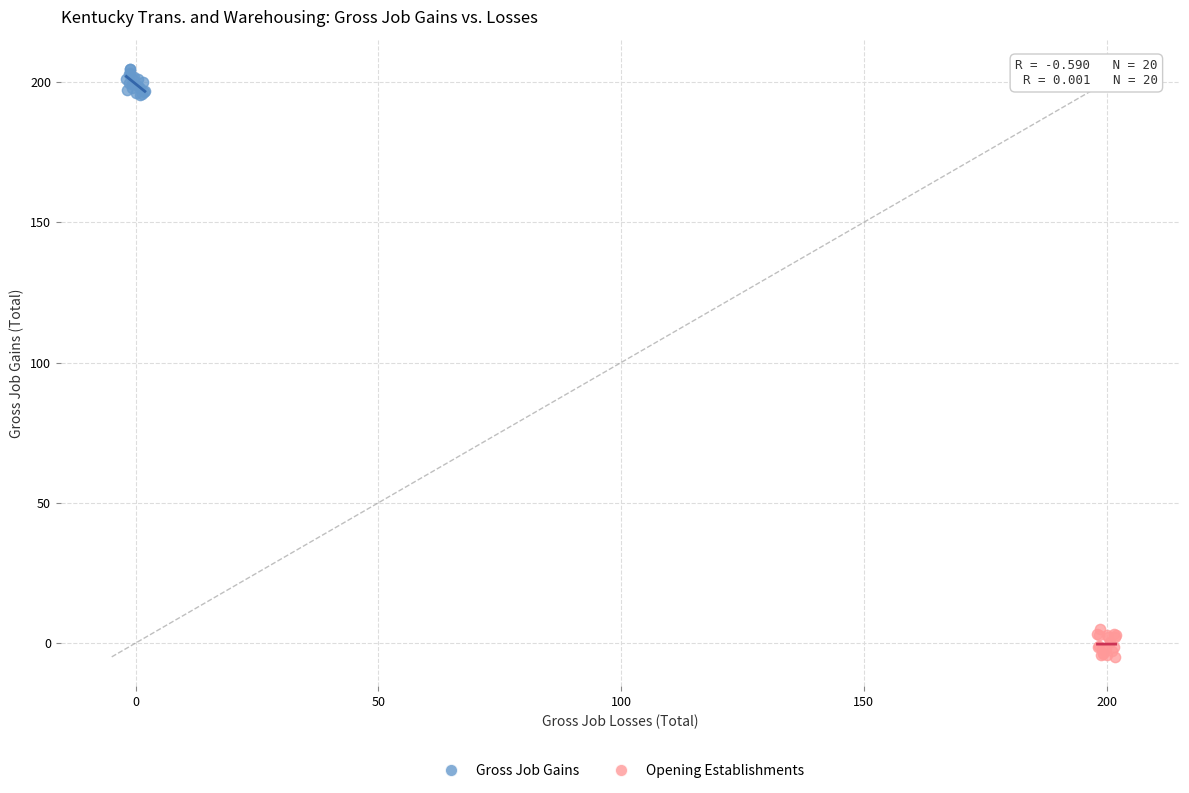

What are all the series names shown in the legend?

Gross Job Gains, Opening Establishments